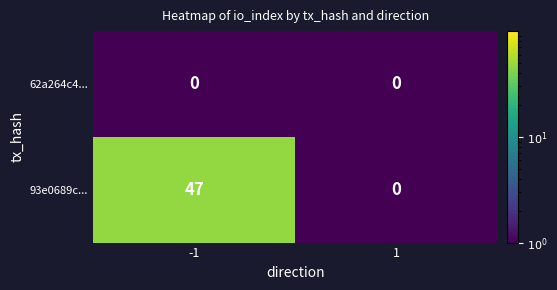

At which category is the sum across all series the highest?

-1